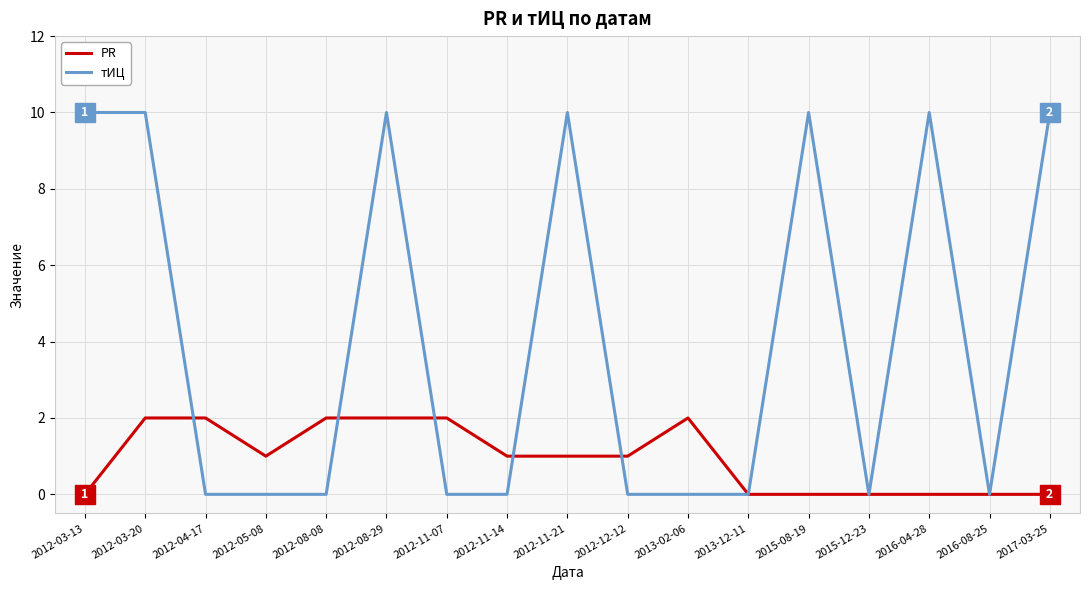

How many distinct data groups are displayed?

2